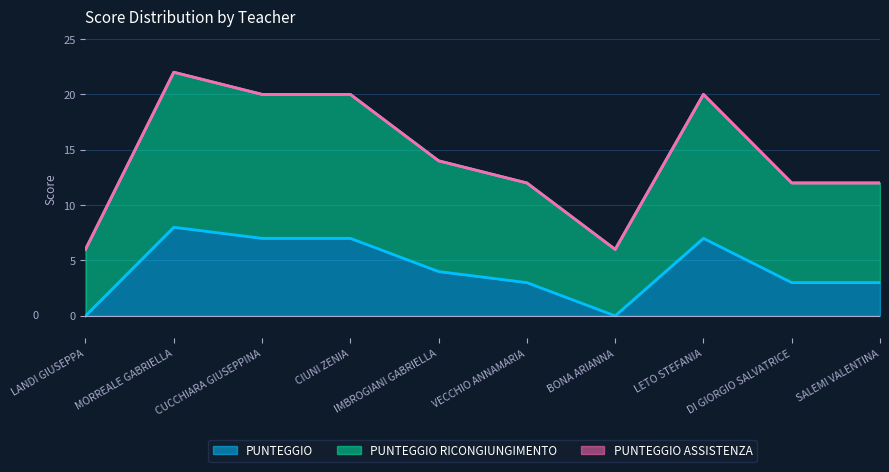

Does the chart display data point markers on the line(s)?

No